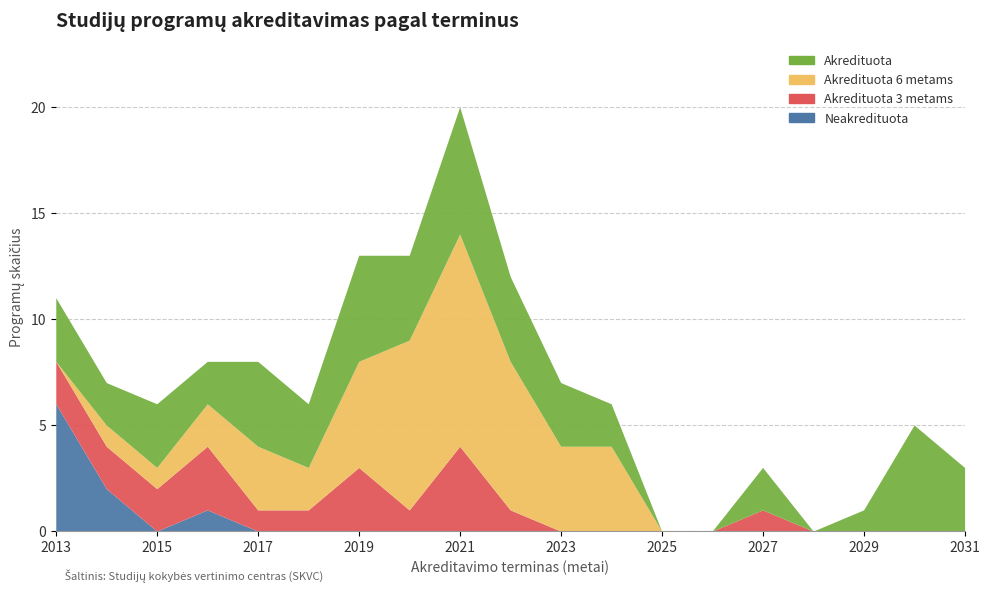

True or false: Akredituota 6 metams and Akredituota cross at least once.

False